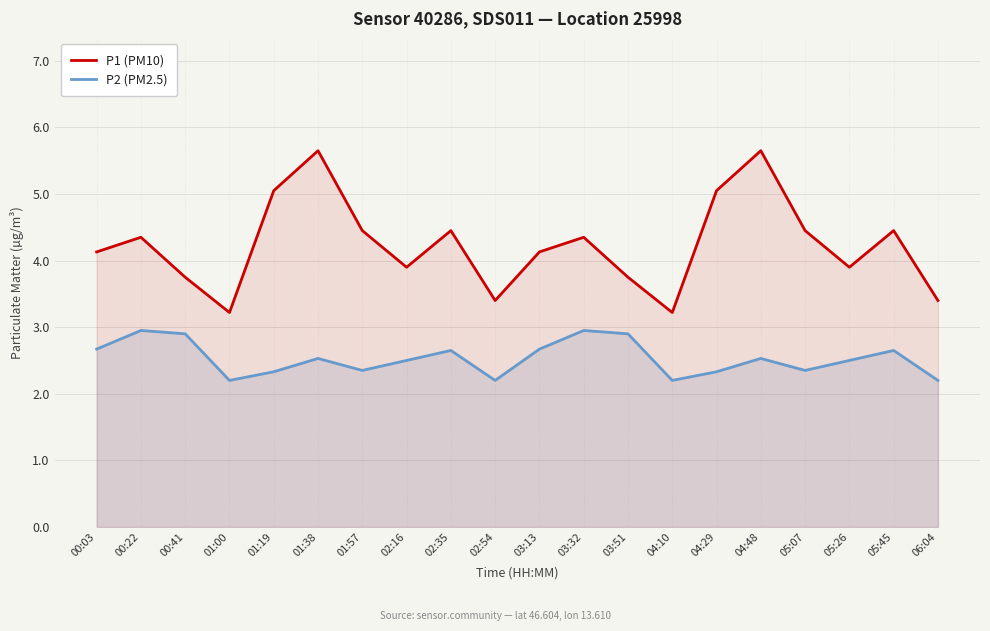

Which series changed the most between 00:03 and 01:00?

P1 (PM10)